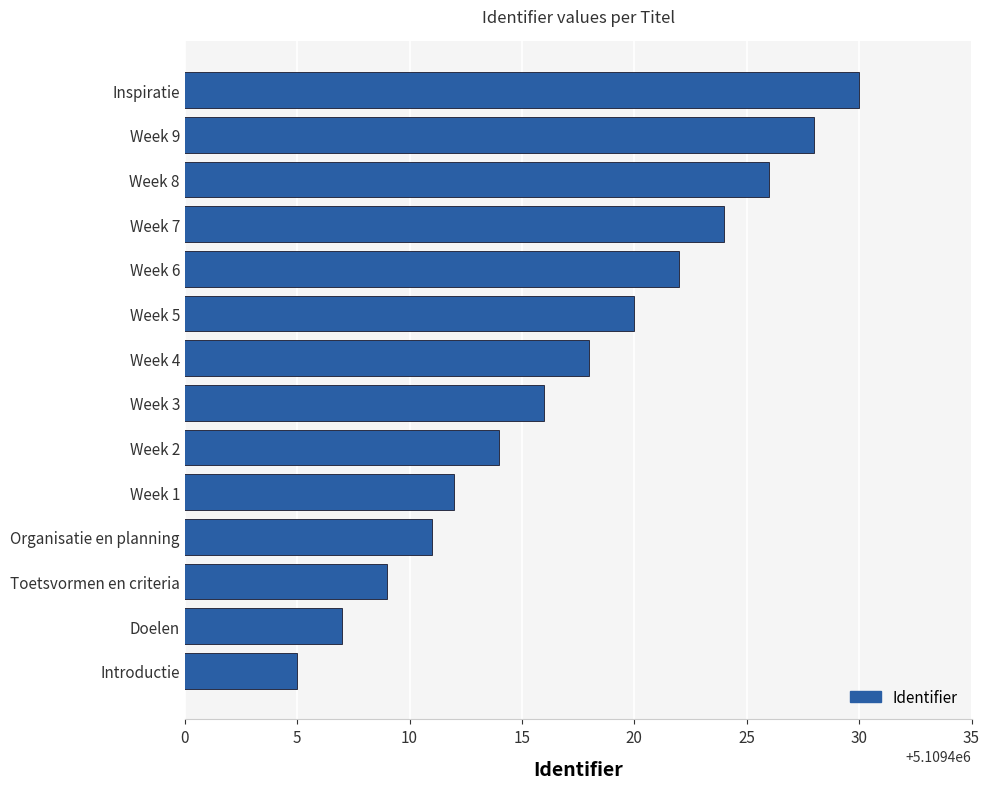

Reading top to bottom, what are all the values shown in this chart?

5109430	5109428	5109426	5109424	5109422	5109420	5109418	5109416	5109414	5109412	5109411	5109409	5109407	5109405